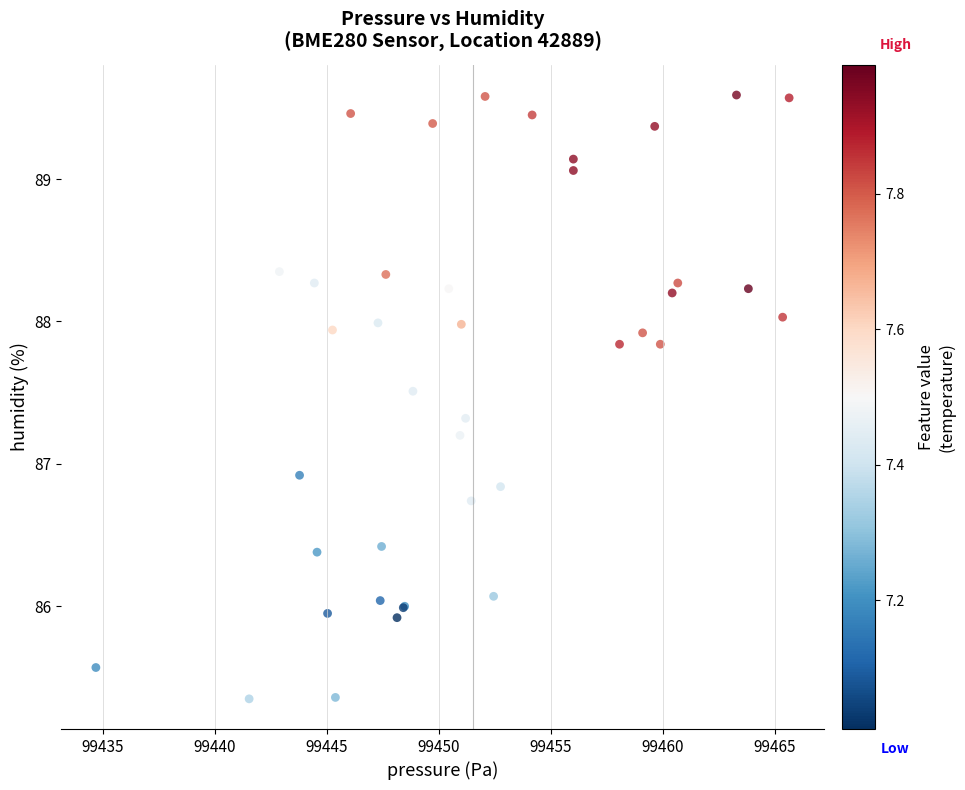

What Y value in the scatter plot is closest to 87?

86.9